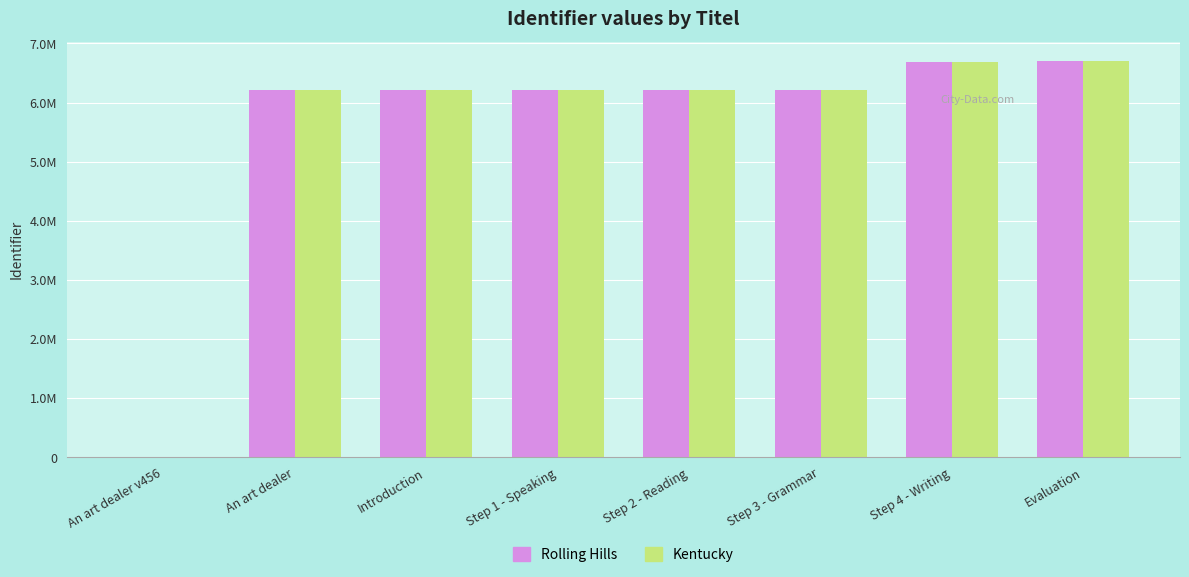

Which series has the widest spread of values?

Rolling Hills